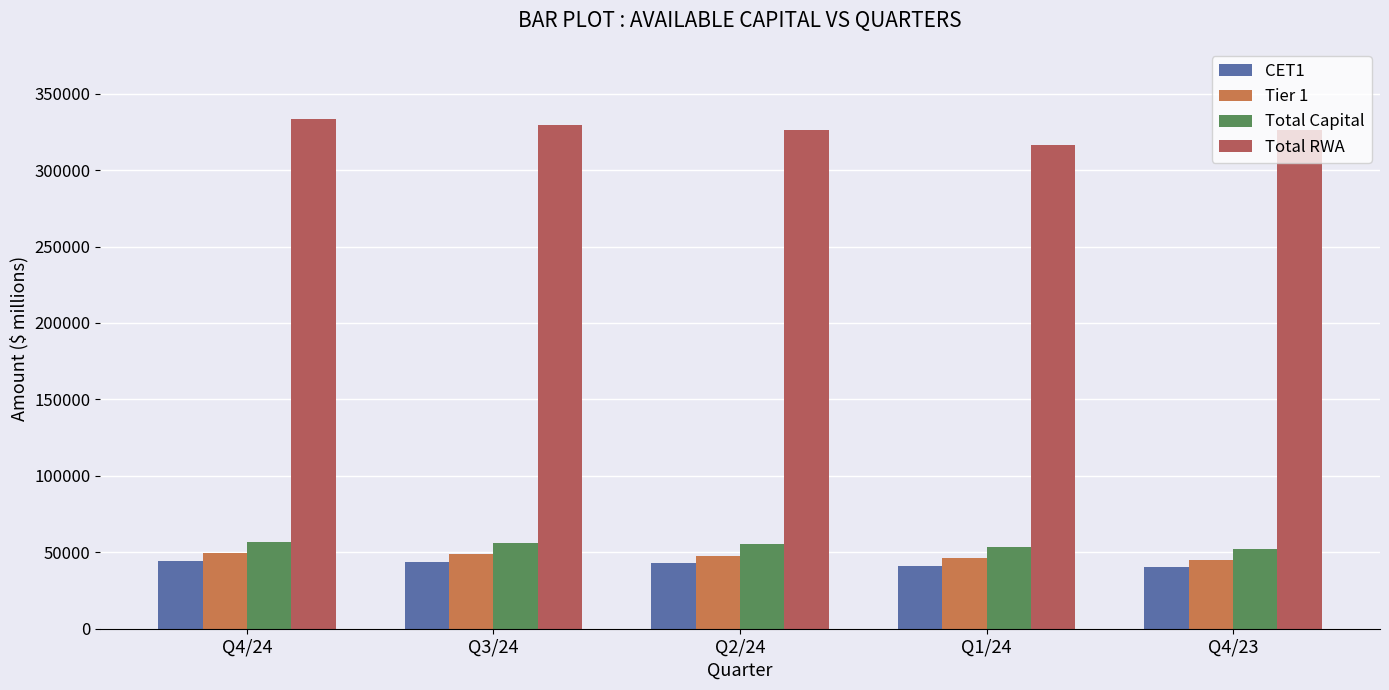

What position from the right is Q1/24?

2